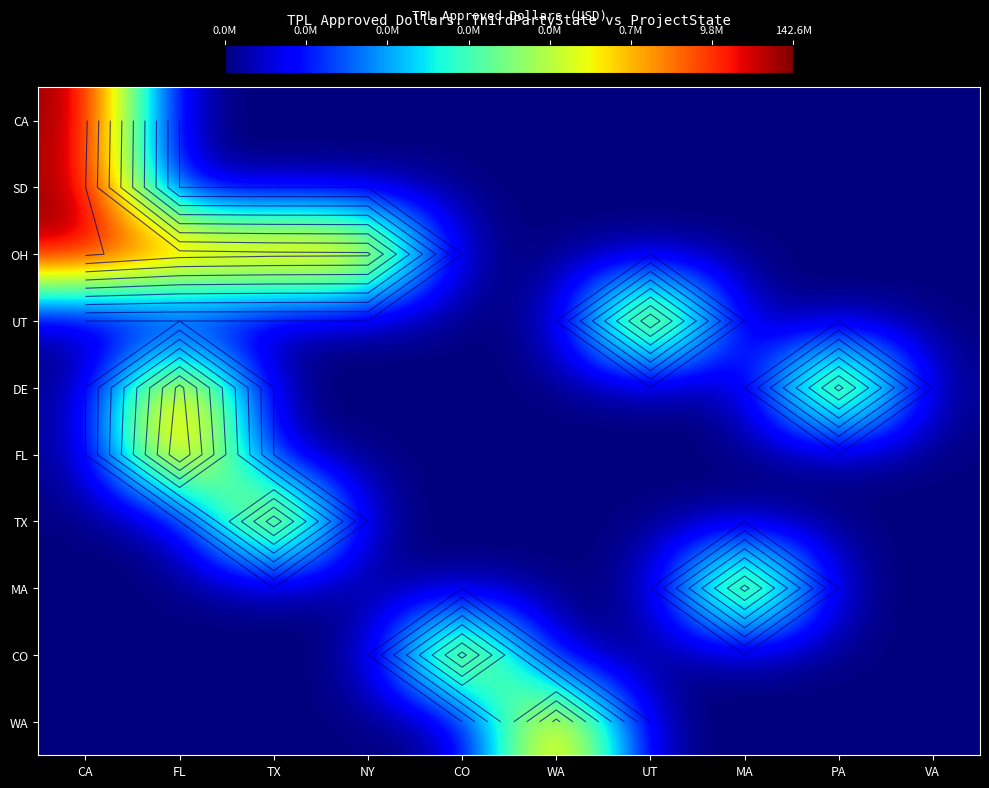

Between CO and MA, which is larger?

CO